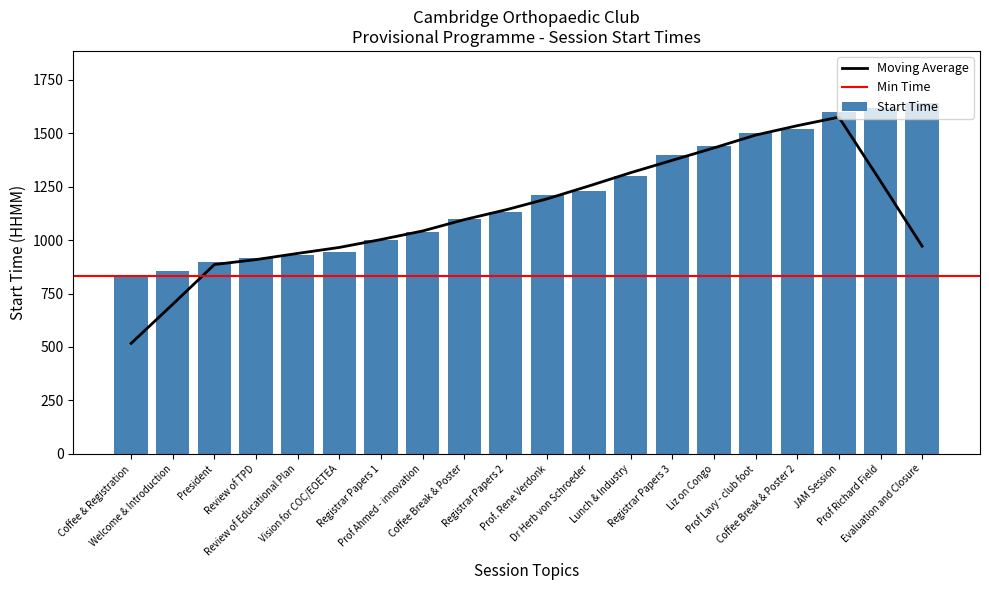

Reading left to right, transcribe all the data shown in this chart.

830	855	900	915	930	945	1000	1040	1100	1130	1210	1230	1300	1400	1440	1500	1520	1600	1620	1640